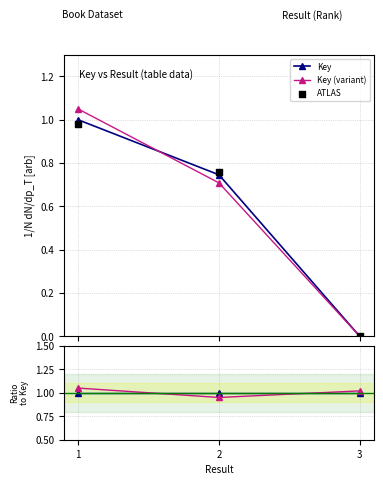

Which series contains the highest Y value?

Key (variant)